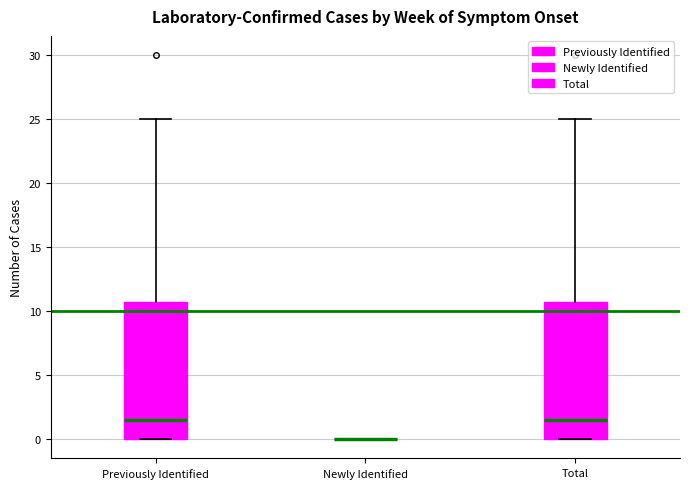

Reading left to right, read every box against the y-axis: the position of its median line, the range the box covers, and the ends of its whiskers. The values are not printed on the chart, so give them approximately, as read against the axis.

Previously Identified: median 1.5, box 0.0 to 11.0, whiskers 0.0 to 25.0
Newly Identified: box collapsed to a line at 0.0, whiskers 0.0 to 0.0
Total: median 1.5, box 0.0 to 11.0, whiskers 0.0 to 25.0